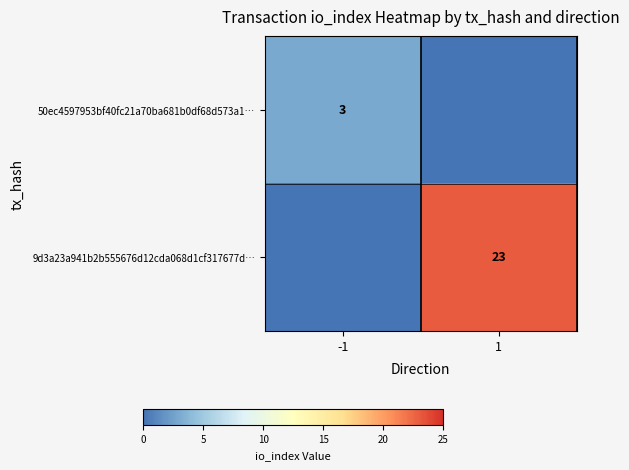

Is the value of 9d3a23a941b2b555676d12cda068d1cf317677d… at 1 greater than the value of 50ec4597953bf40fc21a70ba681b0df68d573a1… at -1?

Yes